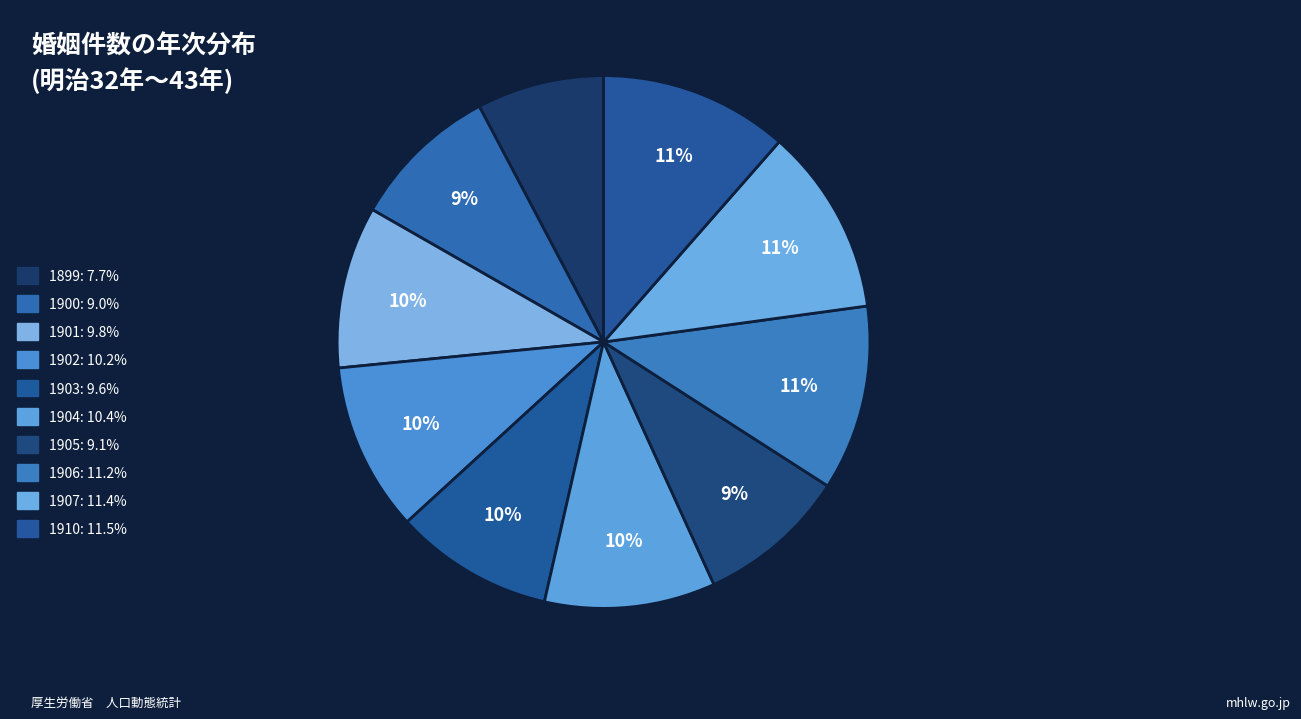

Approximately how many times larger is the value at 1906 compared to 1907?

1.0